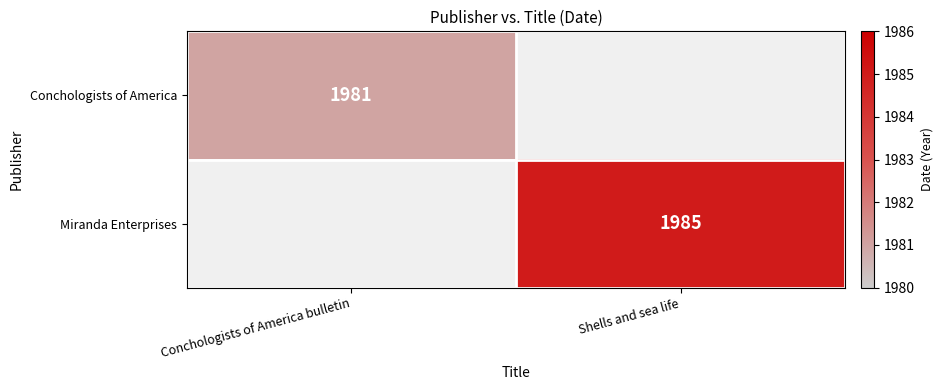

Which category has the lowest value across all series?

Conchologists of America bulletin